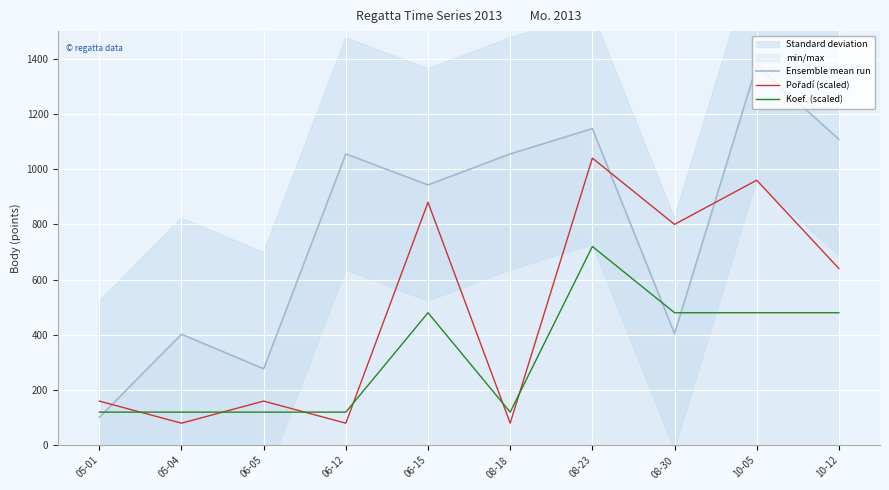

At which category does the chart reach its minimum across all series?

05-04